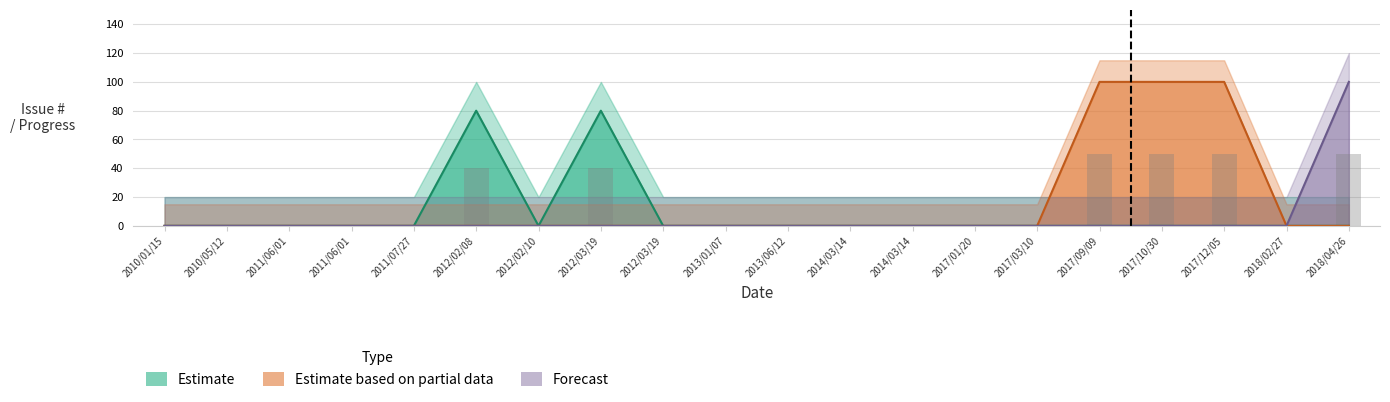

What is the maximum value shown in the chart?

100